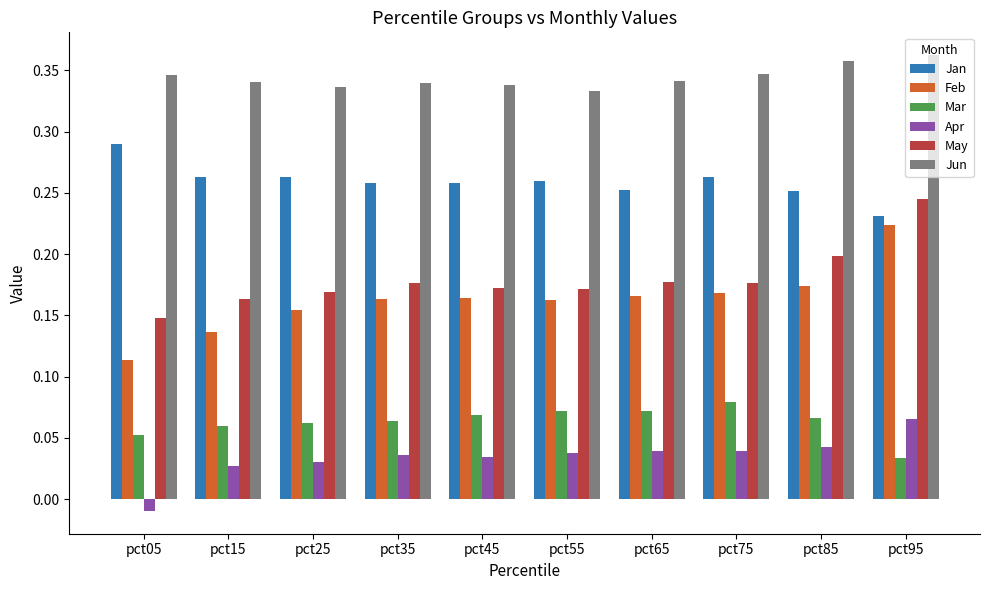

At which category is the sum across all series the highest?

pct95